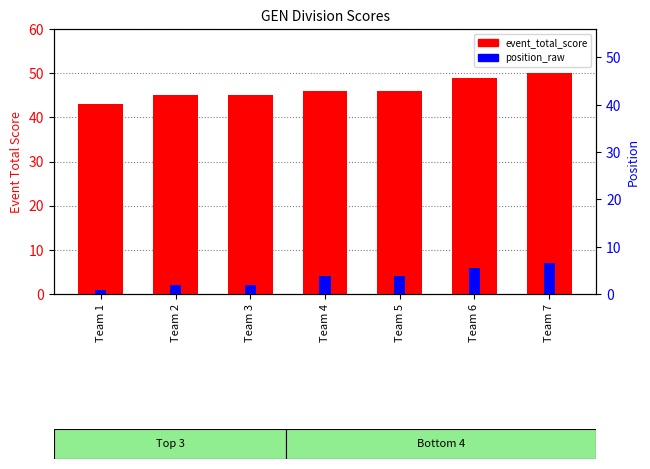

Is it true that position_raw equals 7 at Team 5?

False